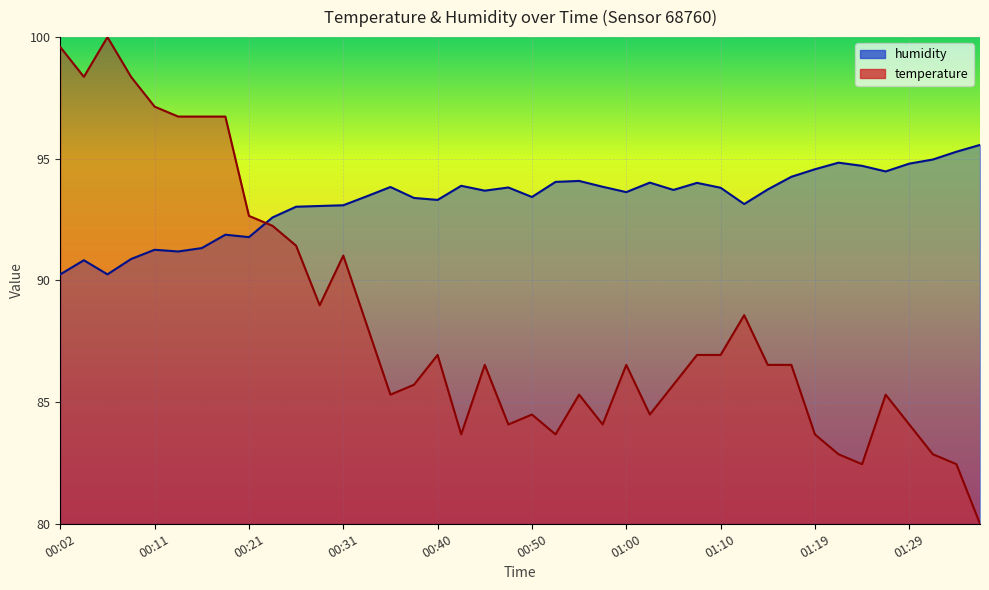

What is the total value across all series at 00:53?

177.7